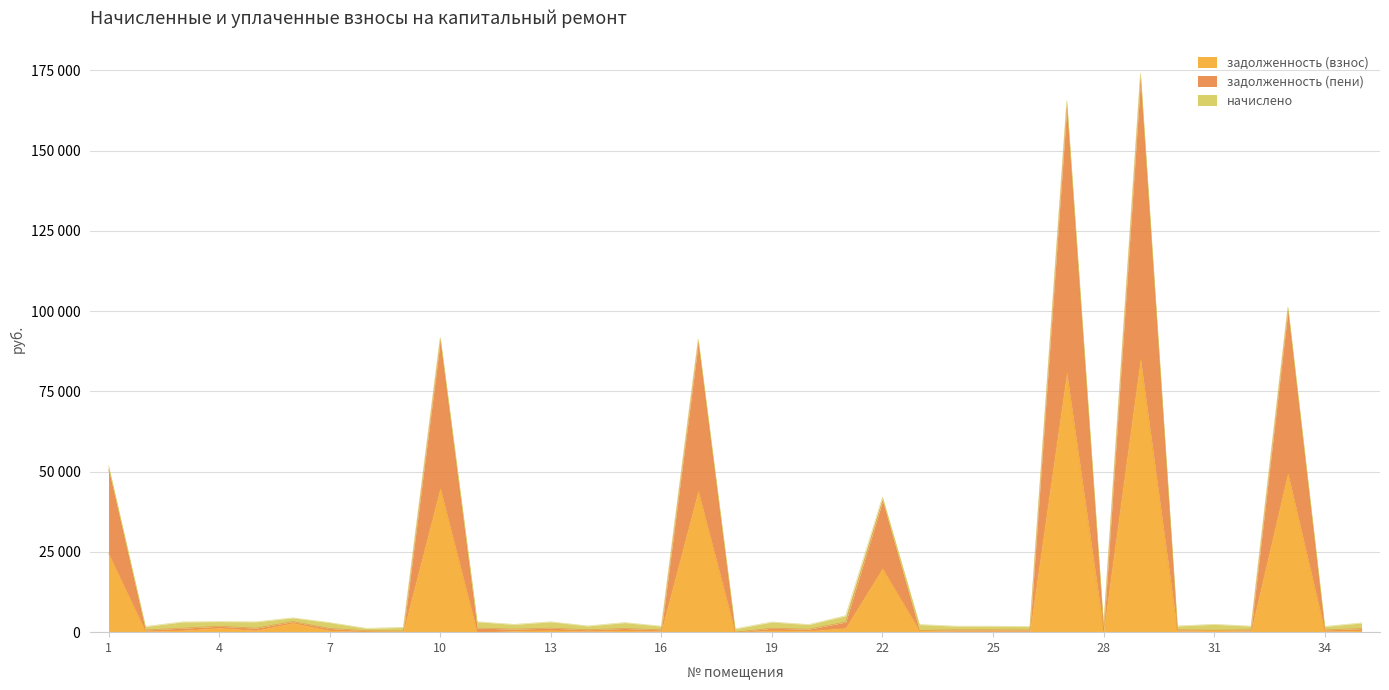

At how many categories does at least one series exceed 131664?

2